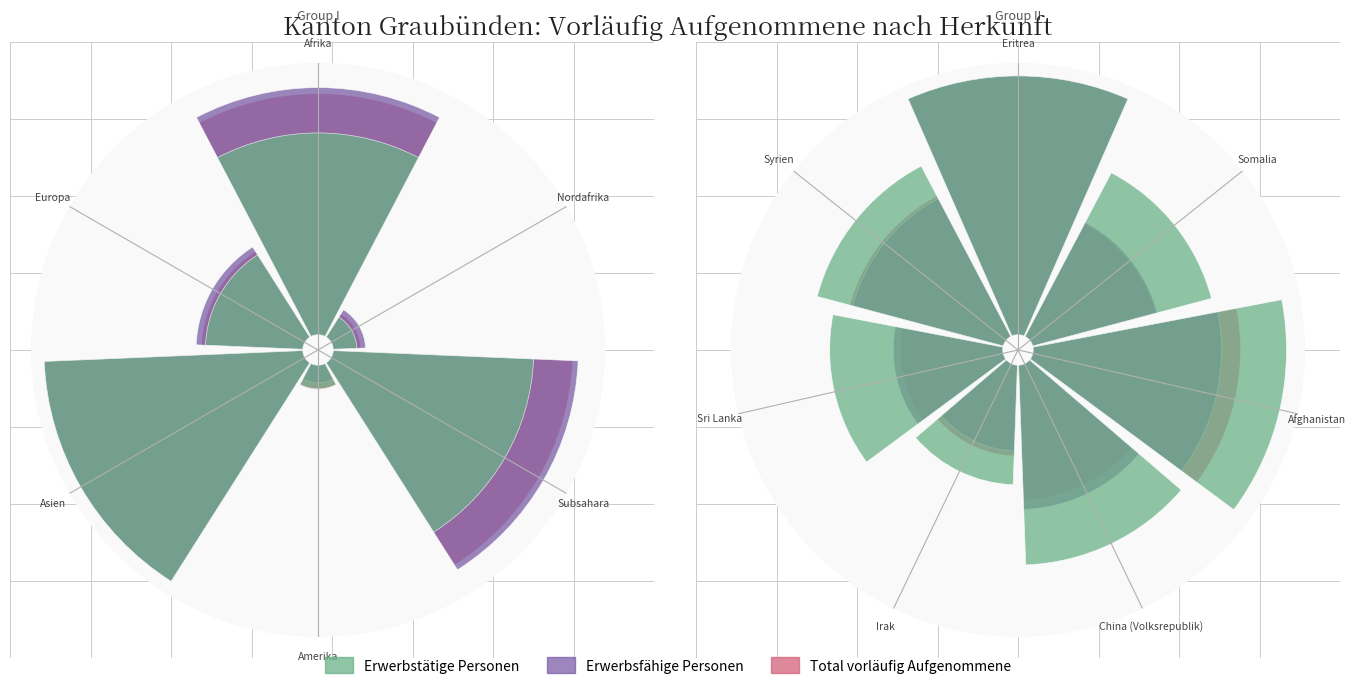

How many groups of bars are there?

7